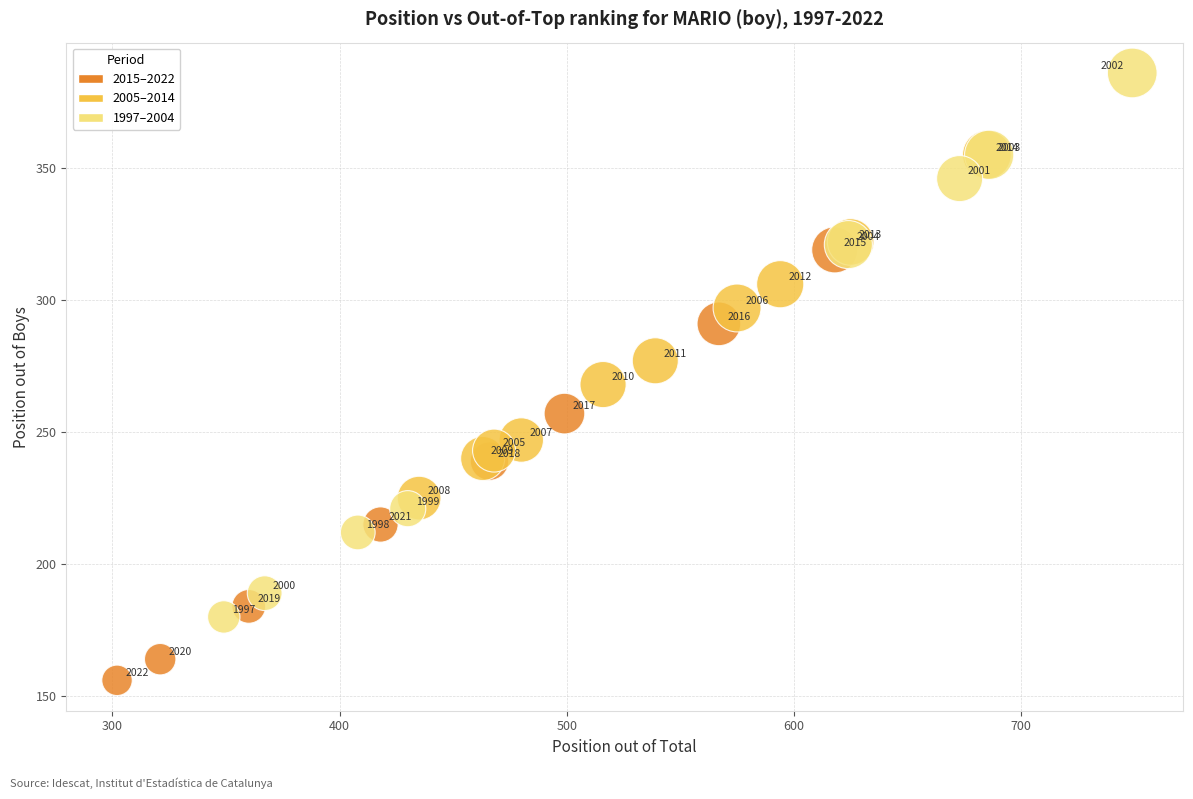

What Y value in the scatter plot is closest to 271?

268